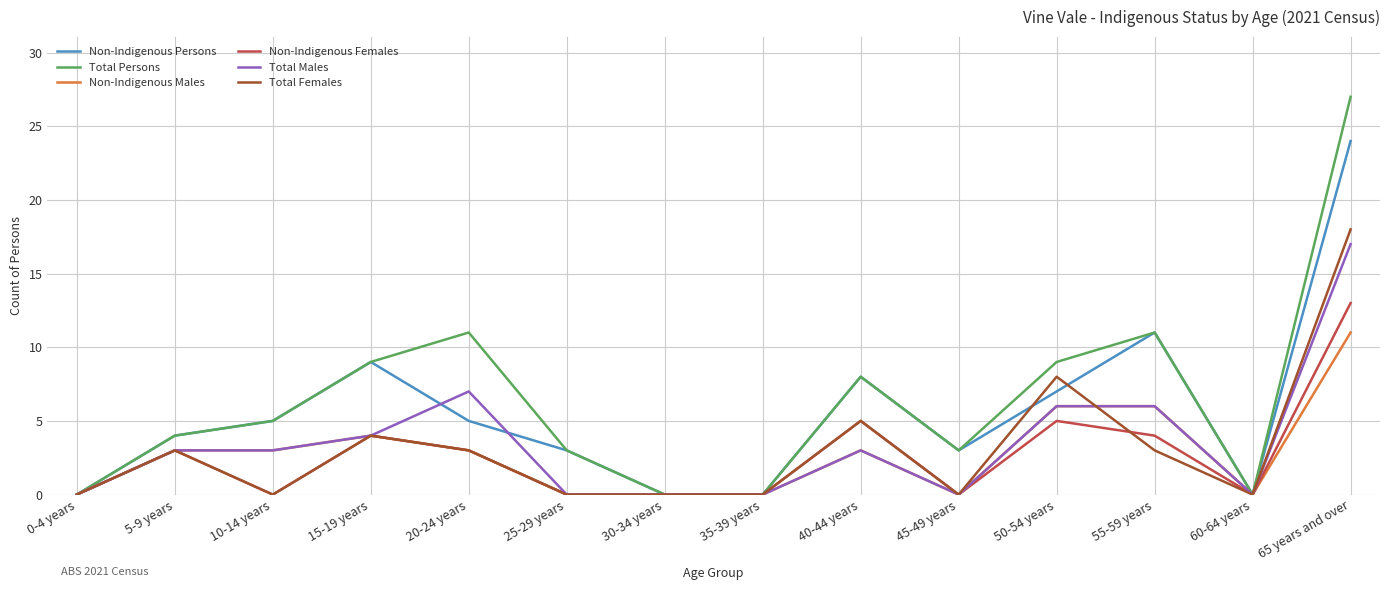

After their last crossing, which series has the higher values: Total Females or Non-Indigenous Persons?

Non-Indigenous Persons